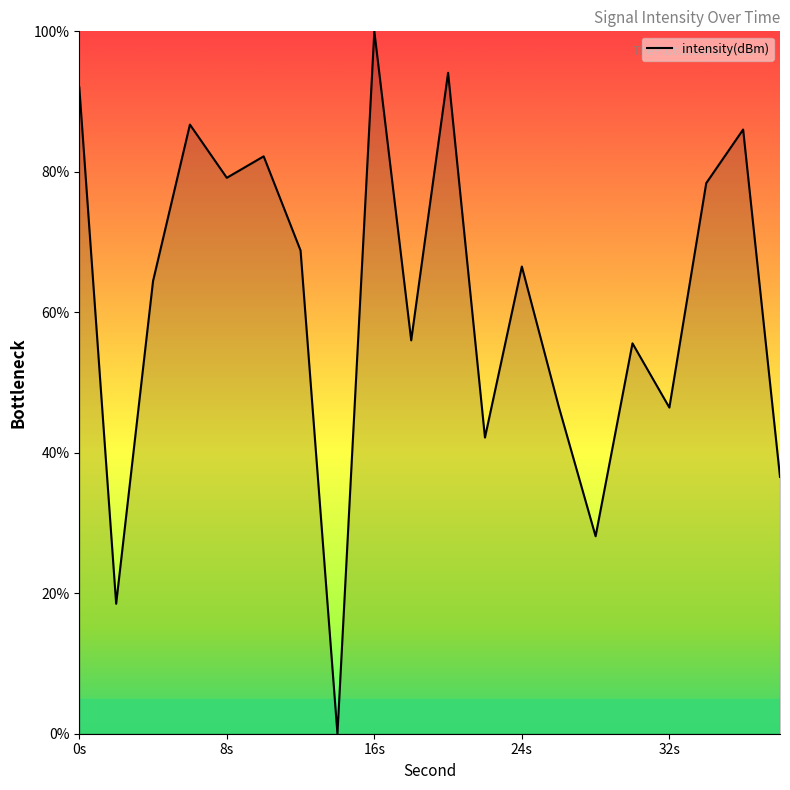

Count the number of data series in this chart.

1